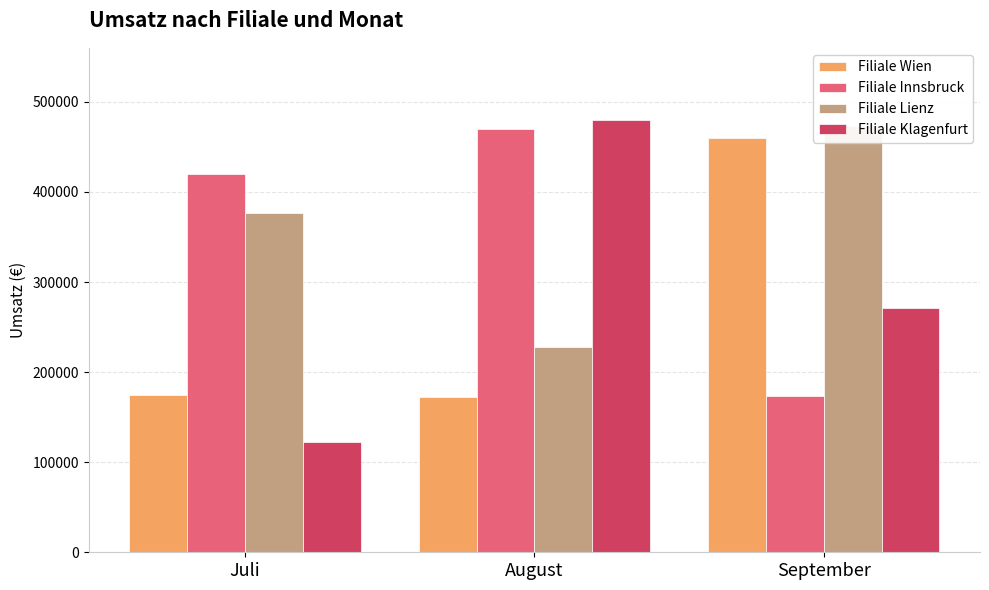

At which label does Filiale Klagenfurt reach its minimum?

Juli